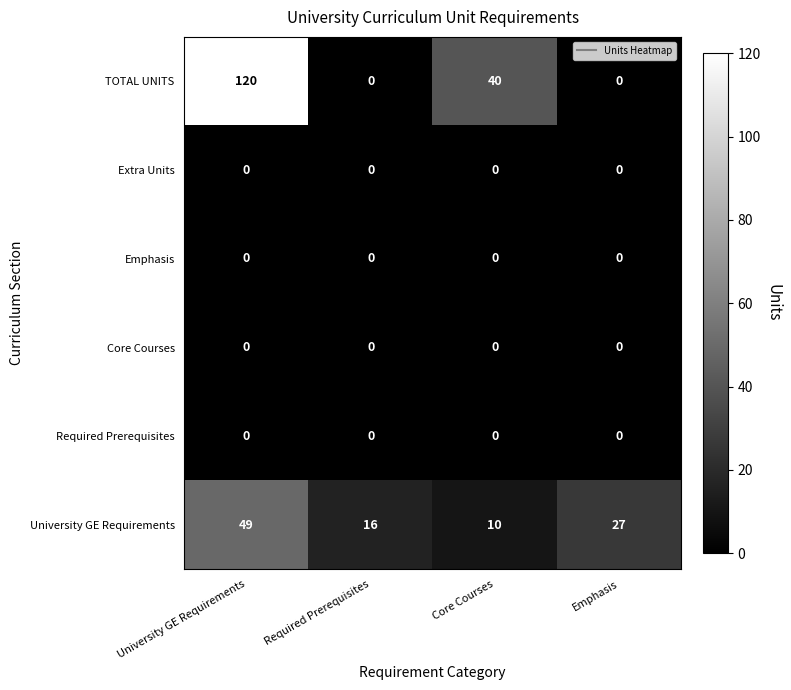

Between Required Prerequisites and Core Courses, which series saw the biggest shift?

TOTAL UNITS